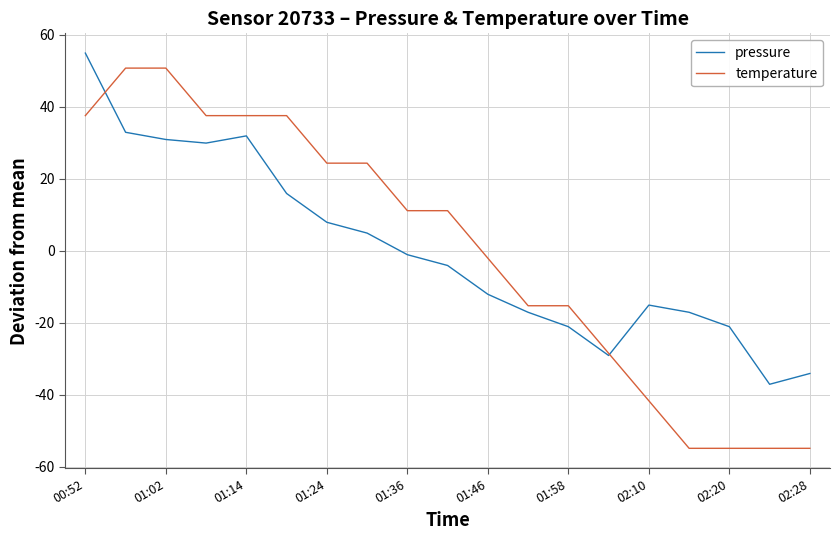

What is the maximum value shown in the chart?

54.9